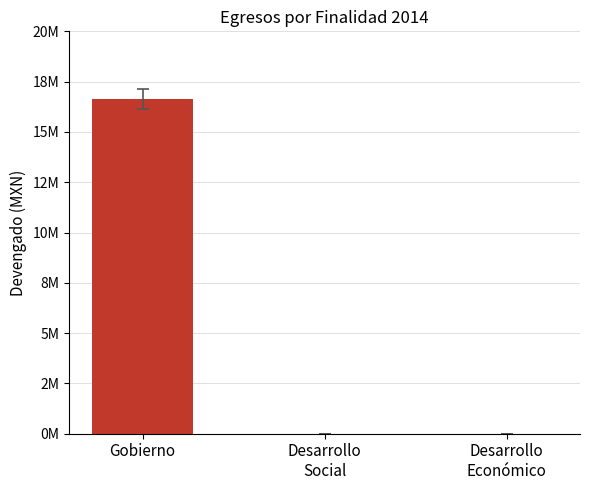

Reading left to right, list all the values displayed in this chart.

16624194	0	0